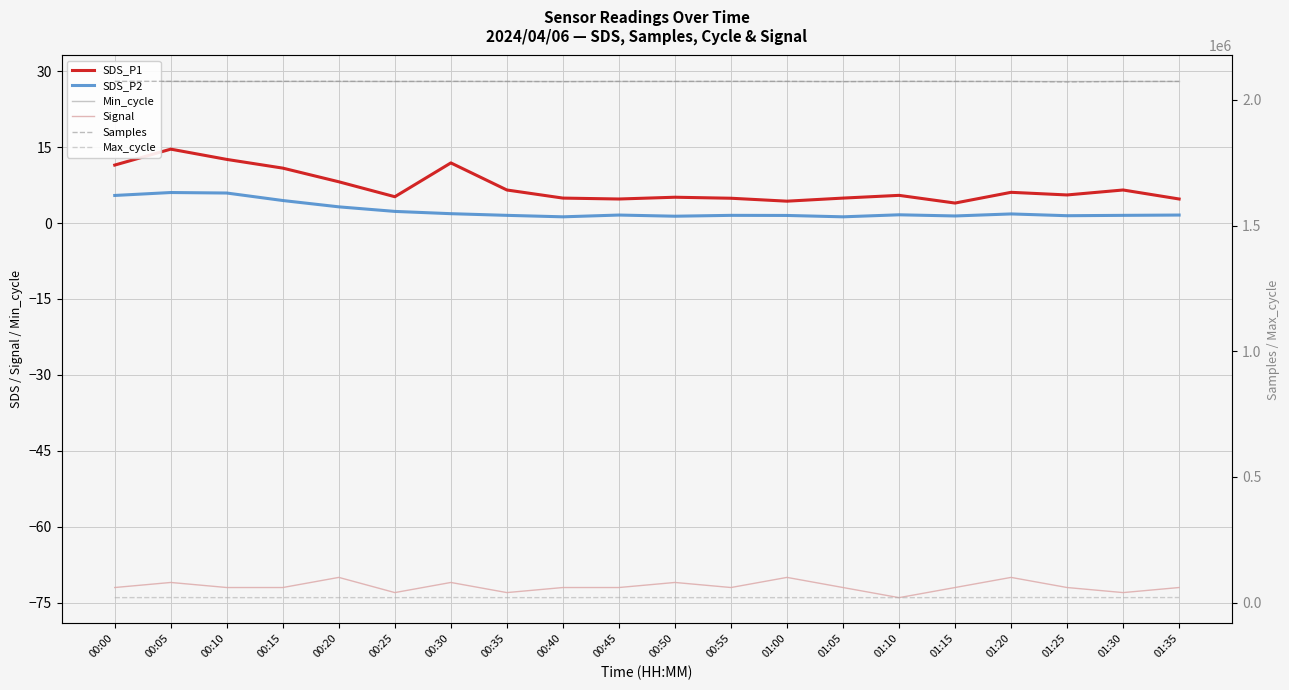

Reading left to right, extract all data points from this chart.

SDS_P1: 11.4	14.6	12.6	10.8	8.2	5.2	11.9	6.5	4.9	4.8	5.1	4.9	4.3	4.9	5.5	4.0	6.1	5.5	6.5	4.8
SDS_P2: 5.5	6.0	5.9	4.5	3.2	2.3	1.9	1.5	1.2	1.6	1.4	1.5	1.5	1.2	1.6	1.4	1.8	1.4	1.5	1.6
Min_cycle: 28.0	28.0	28.0	28.0	28.0	28.0	28.0	28.0	28.0	28.0	28.0	28.0	28.0	28.0	28.0	28.0	28.0	28.0	28.0	28.0
Signal: -72.0	-71.0	-72.0	-72.0	-70.0	-73.0	-71.0	-73.0	-72.0	-72.0	-71.0	-72.0	-70.0	-72.0	-74.0	-72.0	-70.0	-72.0	-73.0	-72.0
Samples: 2073402.0	2073647.0	2073021.0	2073587.0	2073616.0	2072991.0	2073495.0	2073134.0	2072290.0	2073247.0	2073269.0	2073537.0	2073443.0	2072290.0	2073605.0	2073251.0	2073195.0	2071038.0	2073134.0	2073247.0
Max_cycle: 20028.0	20391.0	20018.0	20029.0	20131.0	20024.0	20475.0	20105.0	20037.0	20490.0	20024.0	20045.0	20025.0	20037.0	20030.0	20014.0	20406.0	20450.0	20105.0	20490.0